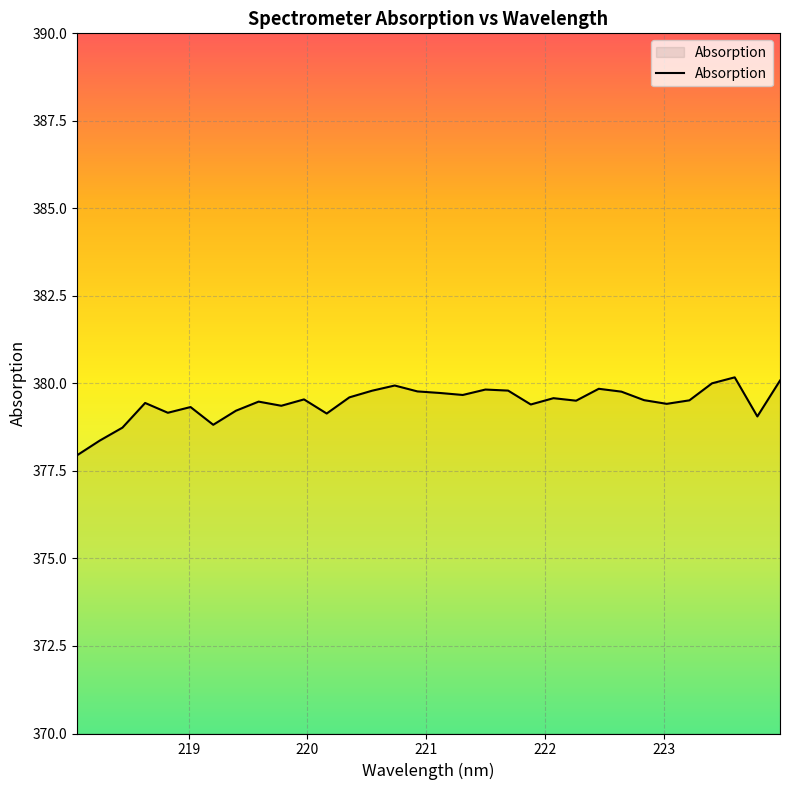

What is the greatest value displayed?

380.2